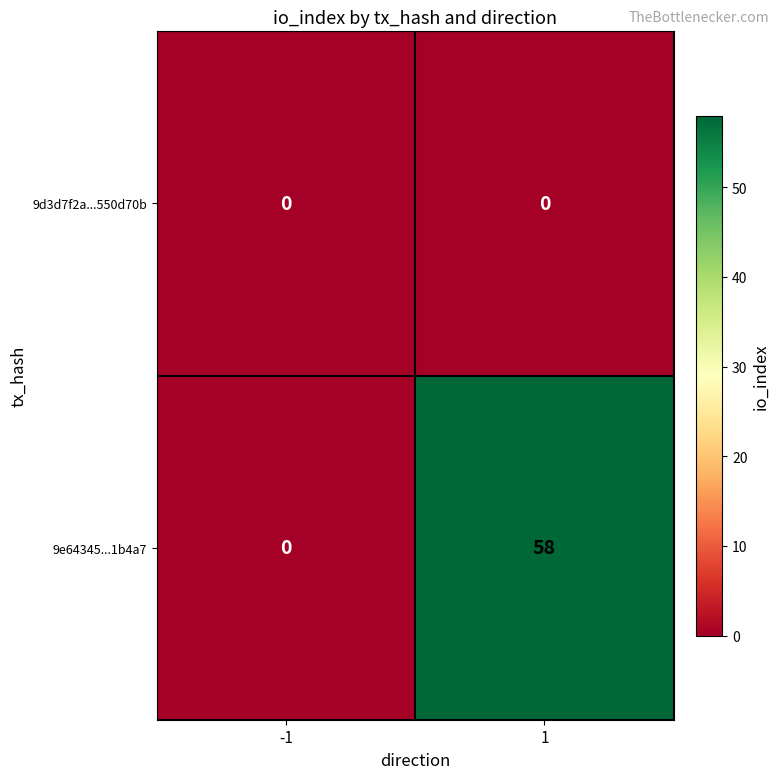

Count the number of data series in this chart.

2